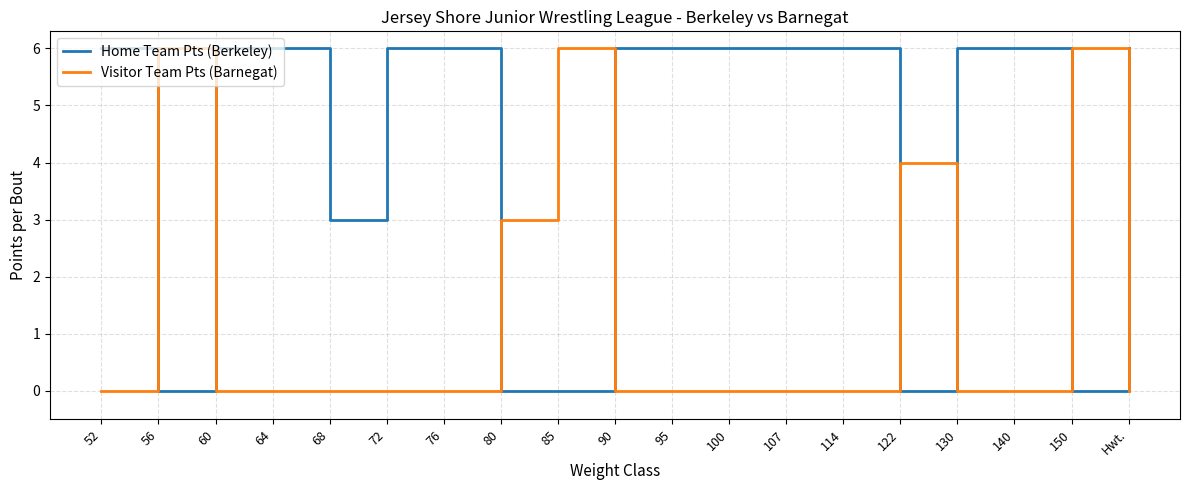

Which series ends up on top after the final intersection of Home Team Pts (Berkeley) and Visitor Team Pts (Barnegat)?

Home Team Pts (Berkeley)